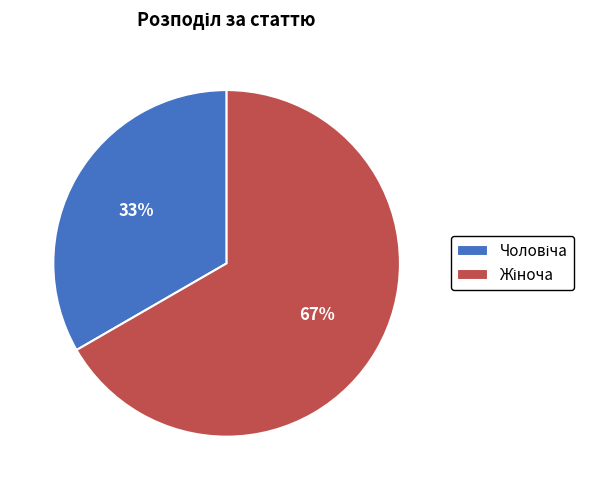

To the nearest percent, what is the average slice percentage?

50%